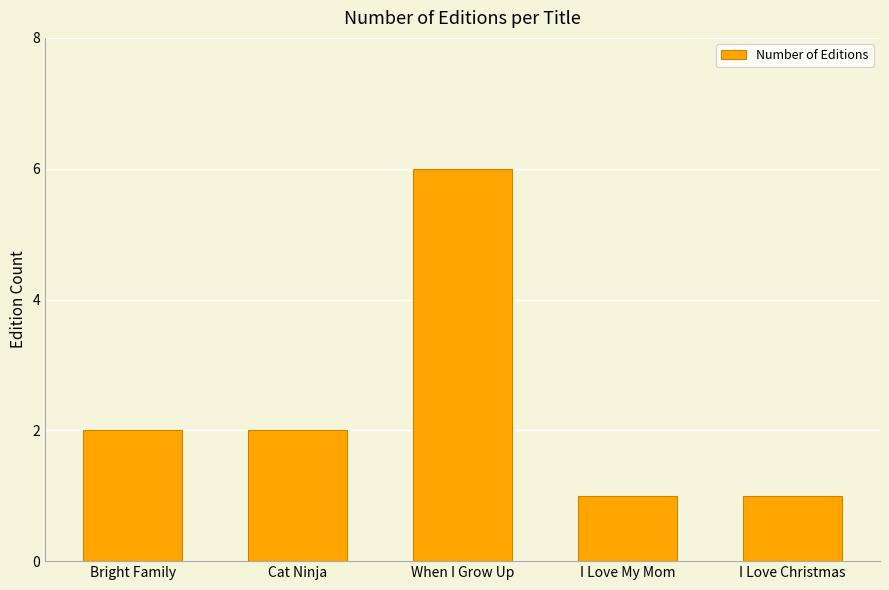

What is the change in value from Bright Family to I Love Christmas?

-1